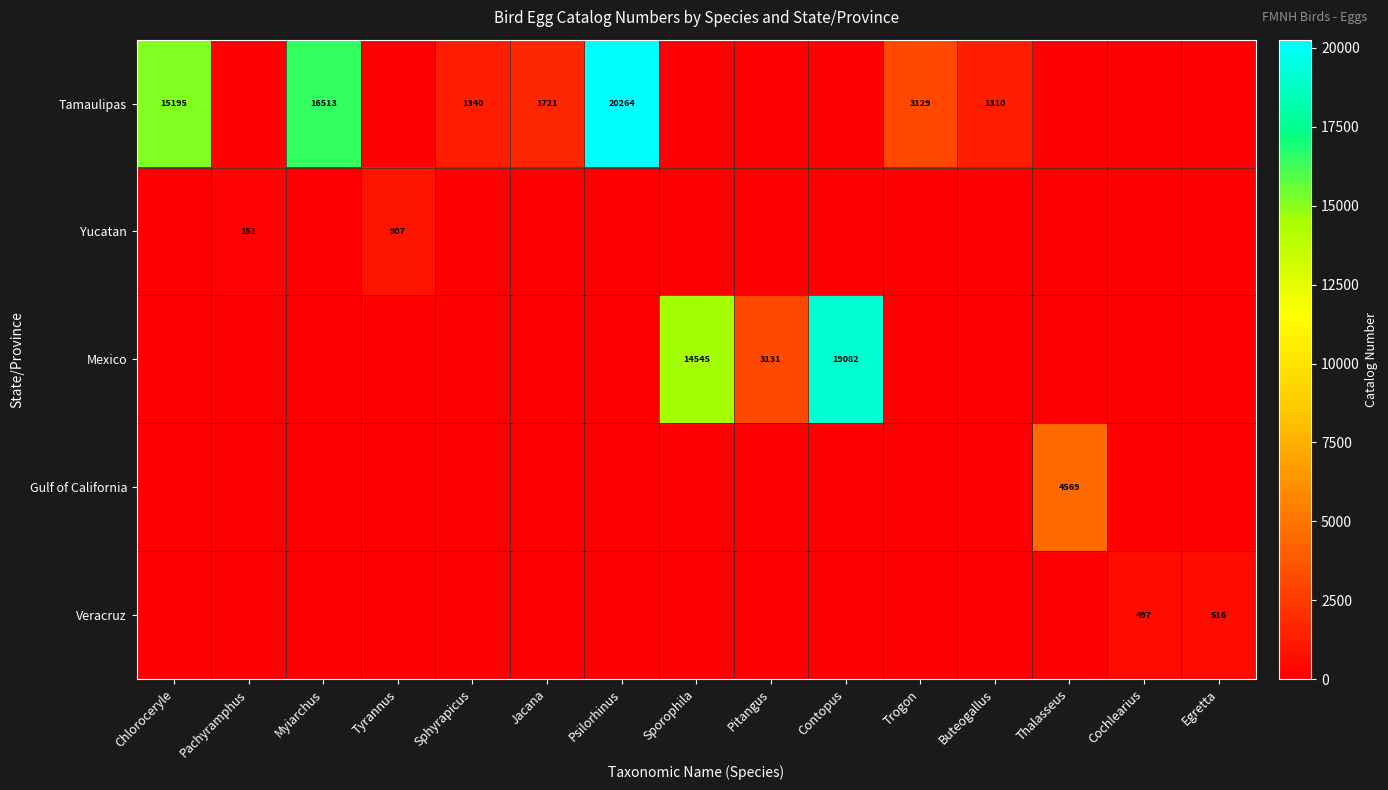

At which category is the sum across all series the highest?

Psilorhinus